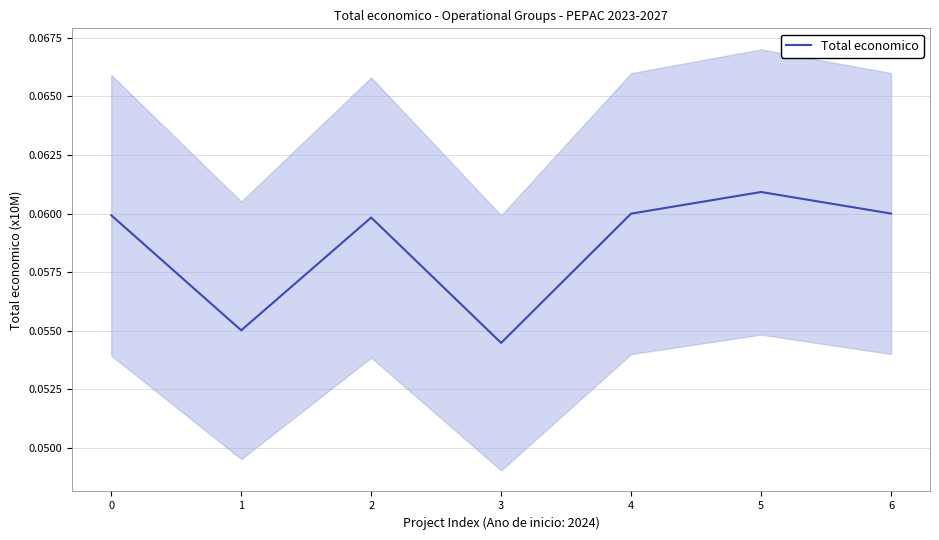

How many lines are shown in the chart?

1